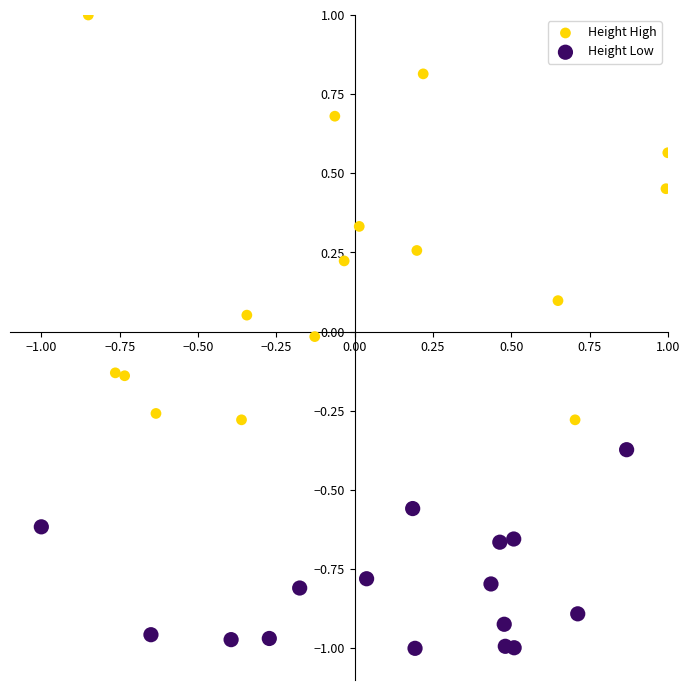

Which series contains the lowest Y value?

Height Low